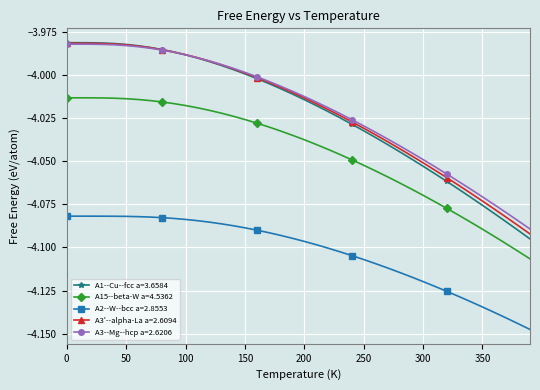

Which series has the widest spread of values?

A1--Cu--fcc a=3.6584